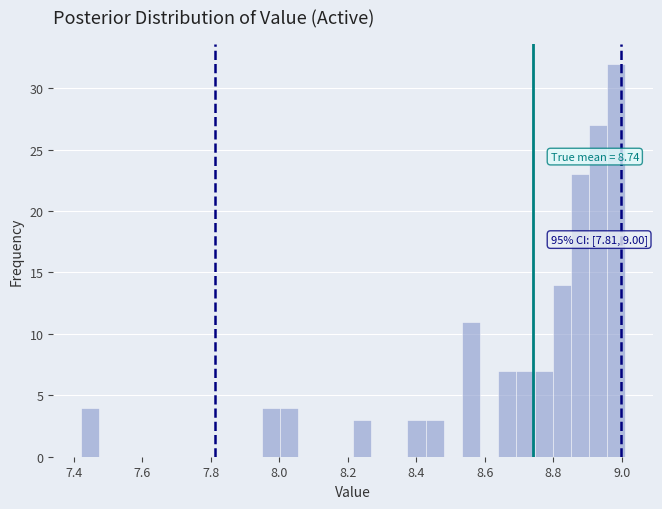

Read against the x-axis, roughly where is the centre of the tallest bar?

8.98